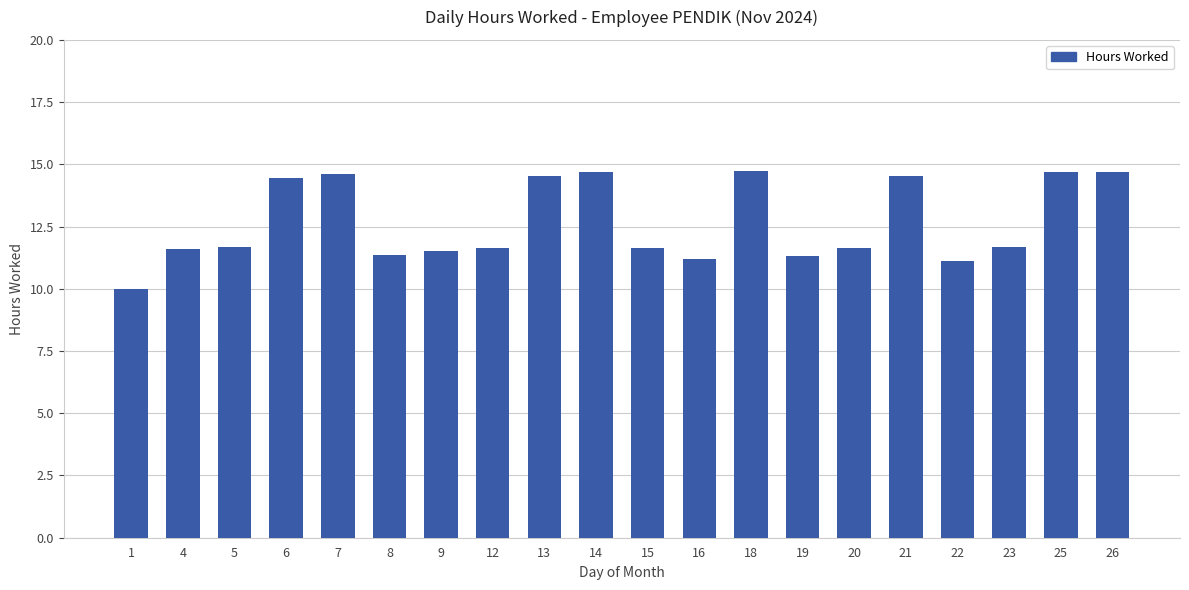

What is the change in value from 1 to 9?

+1.5